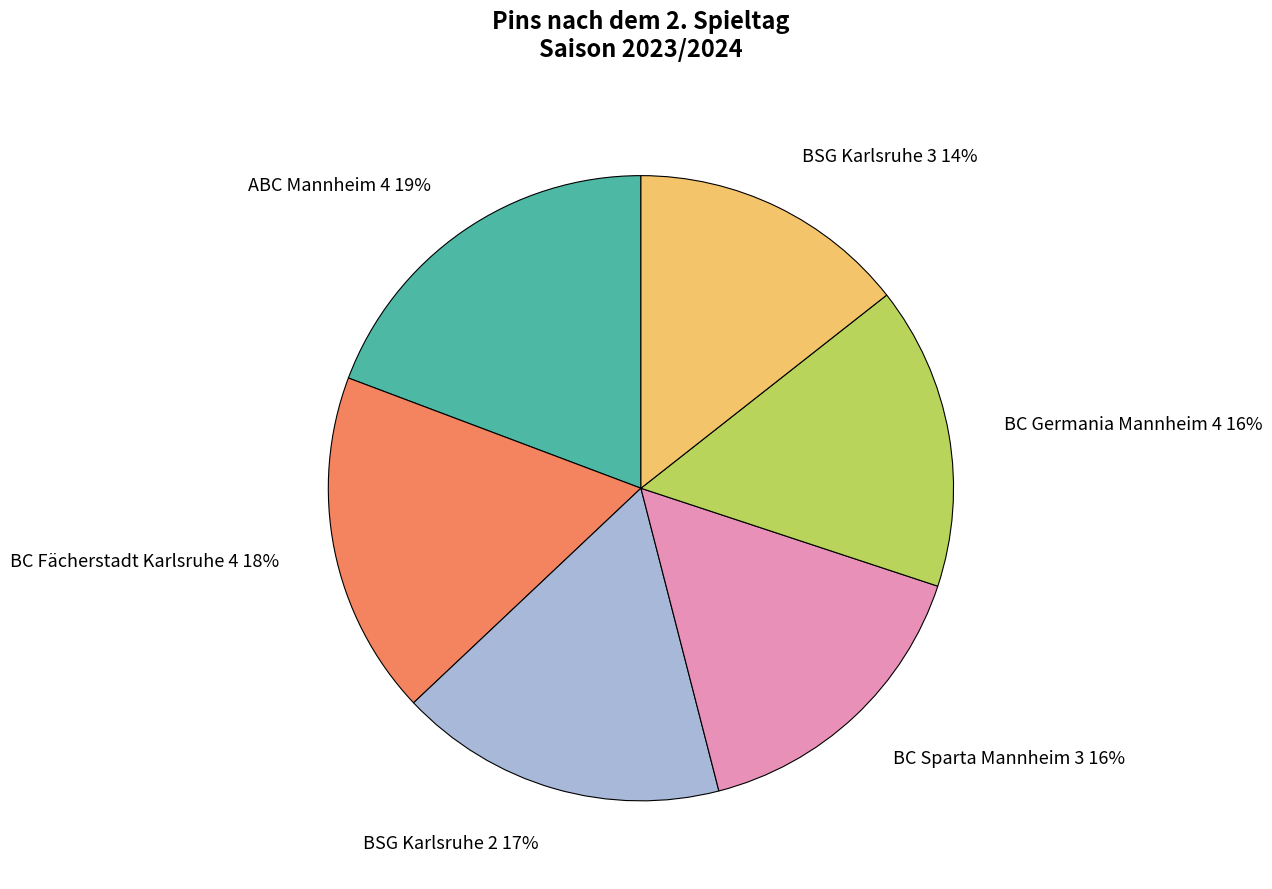

True or false: BC Sparta Mannheim 3 accounts for 16% of the total.

True